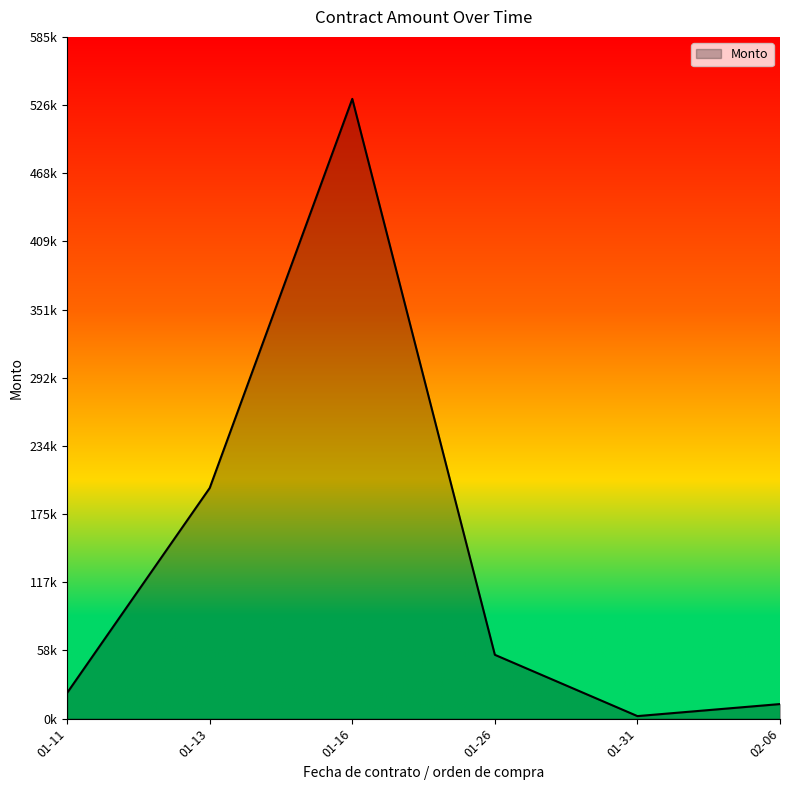

At which category does the chart reach its minimum across all series?

01-31